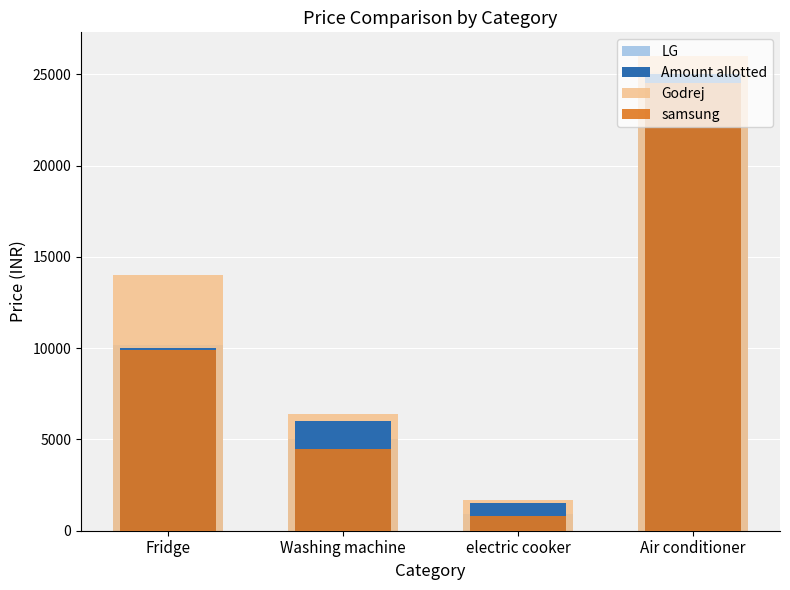

Which series has the largest total across all categories?

Godrej